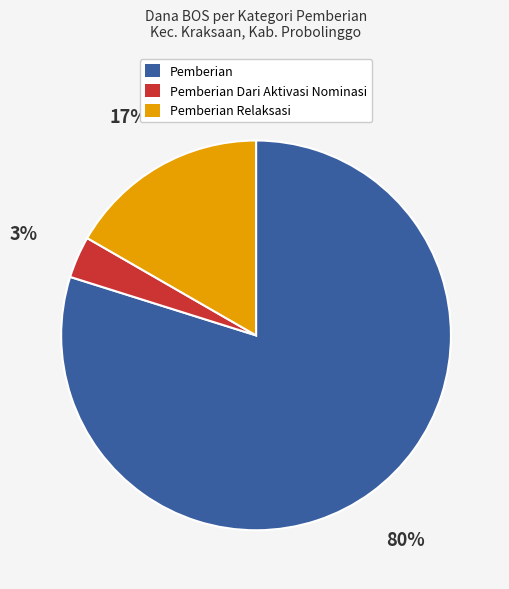

Between Pemberian and Pemberian Dari Aktivasi Nominasi, which is larger?

Pemberian